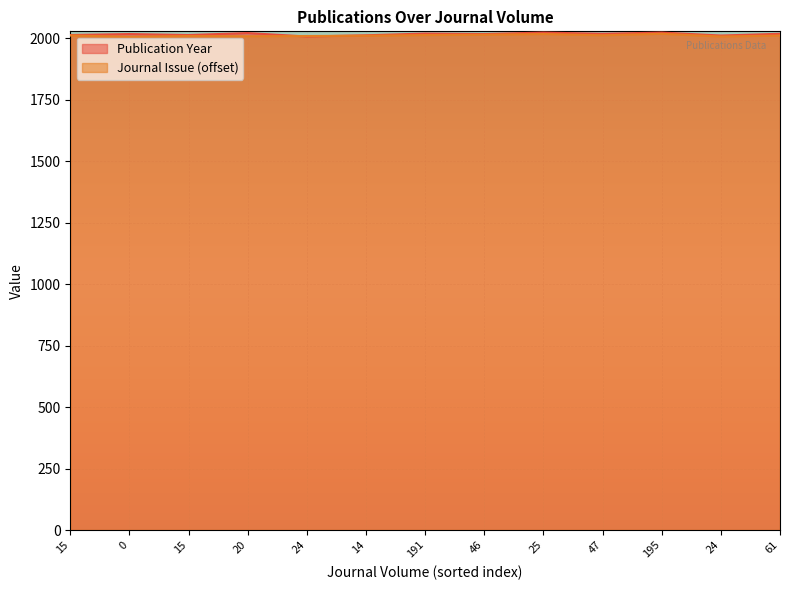

Rank the series by their average value, from lowest to highest.

Journal Issue, Publication Year